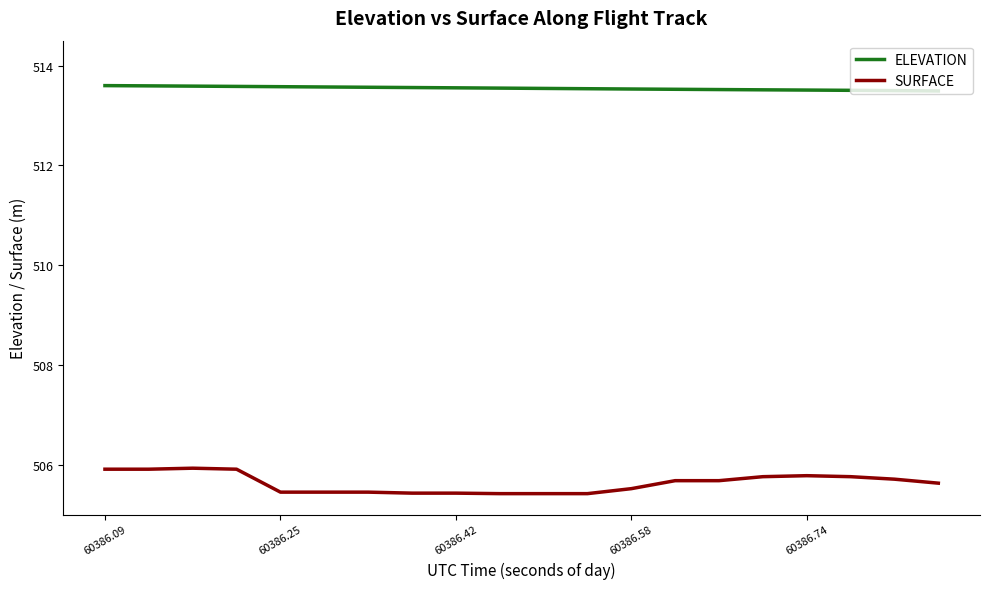

True or false: ELEVATION and SURFACE intersect in this chart.

False